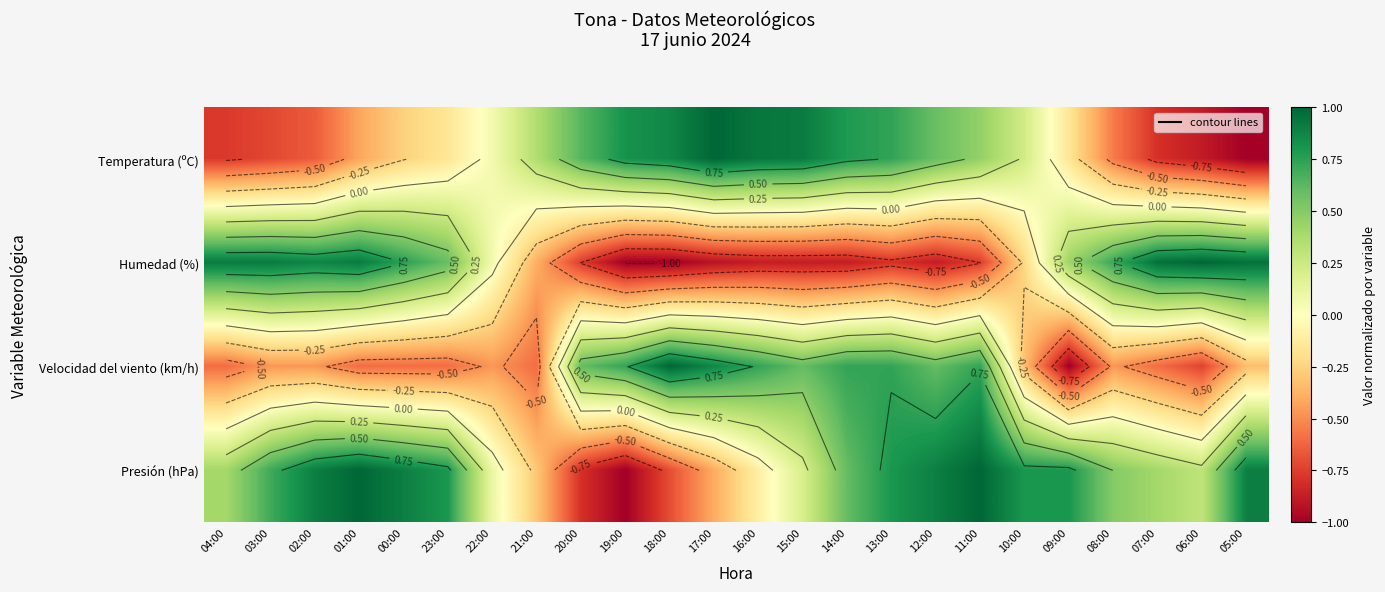

What is the lowest value of the Presión (hPa) series?

-1.0